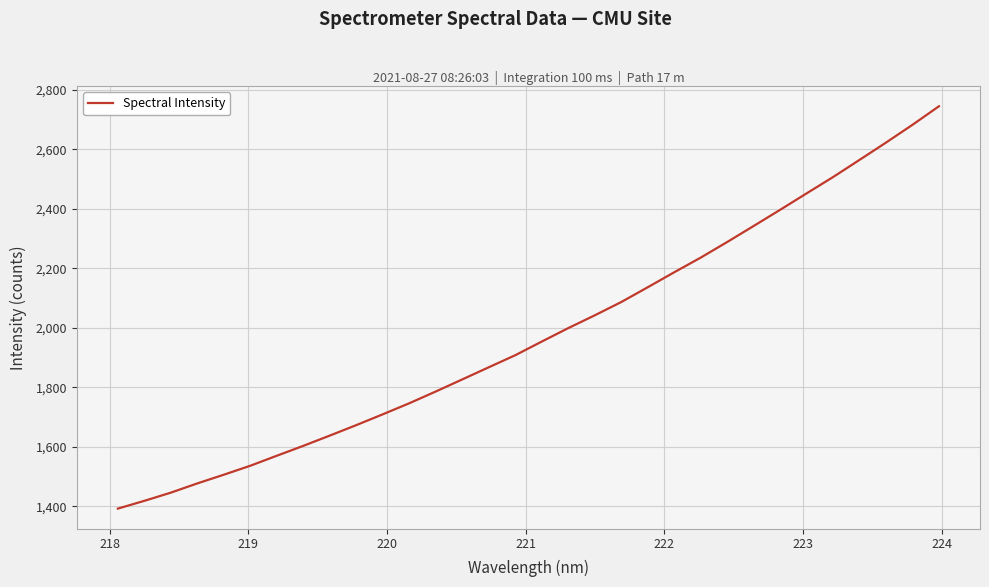

What is the maximum value shown in the chart?

2744.7